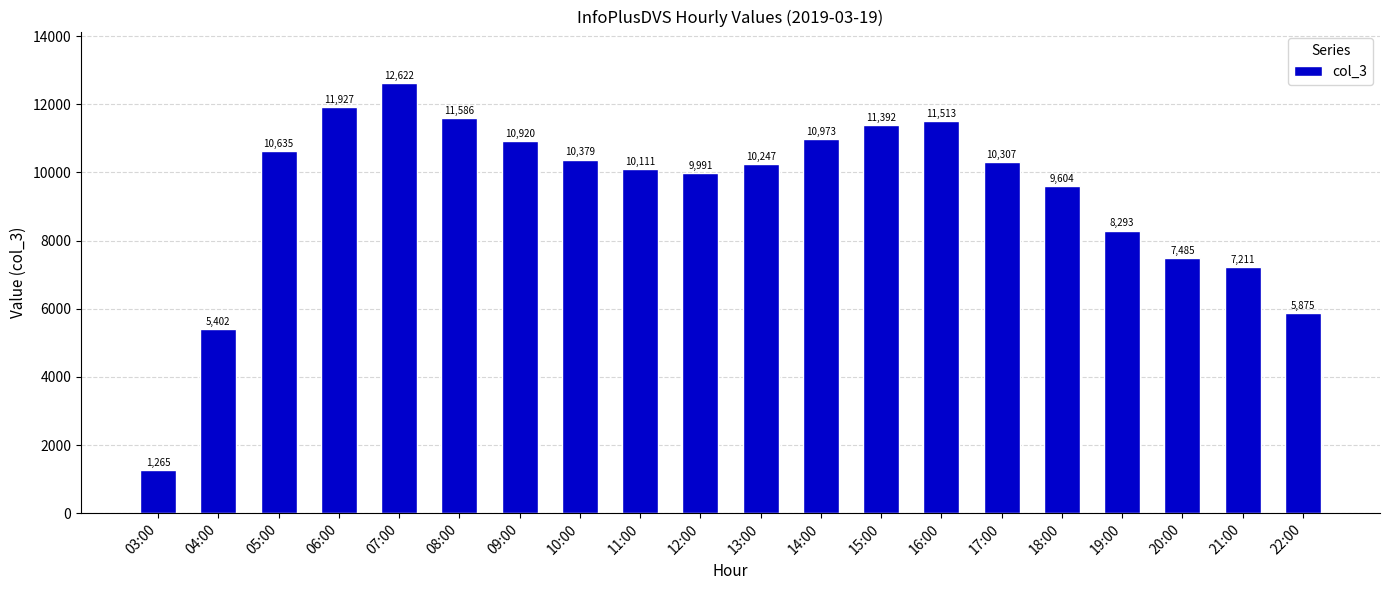

List the labels in order of value, smallest first.

03:00, 04:00, 22:00, 21:00, 20:00, 19:00, 18:00, 12:00, 11:00, 13:00, 17:00, 10:00, 05:00, 09:00, 14:00, 15:00, 16:00, 08:00, 06:00, 07:00